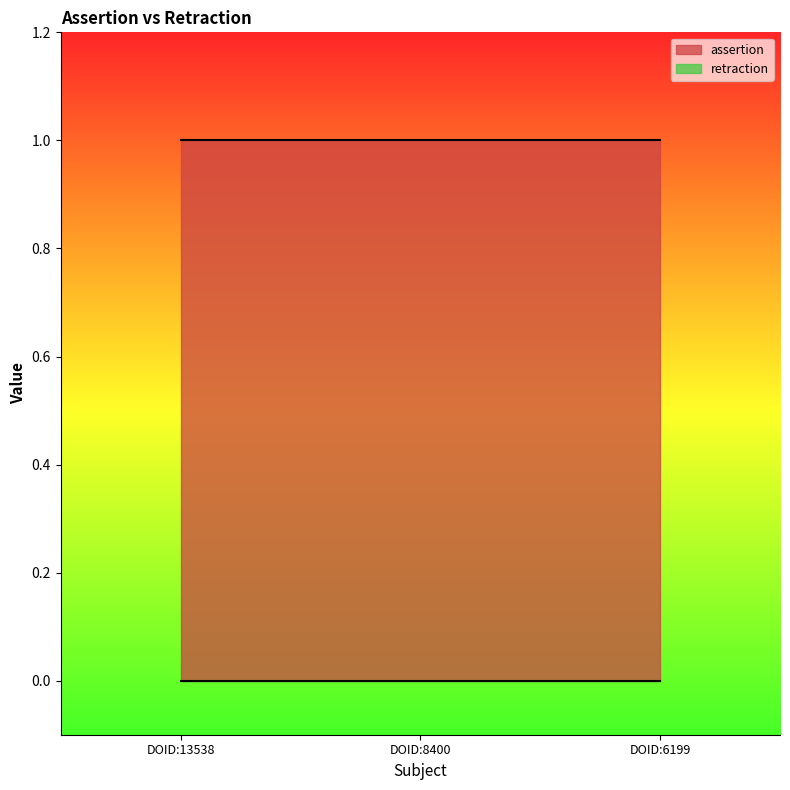

Reading left to right, list all the values displayed in this chart.

assertion: 1	1	1
retraction: 0	0	0